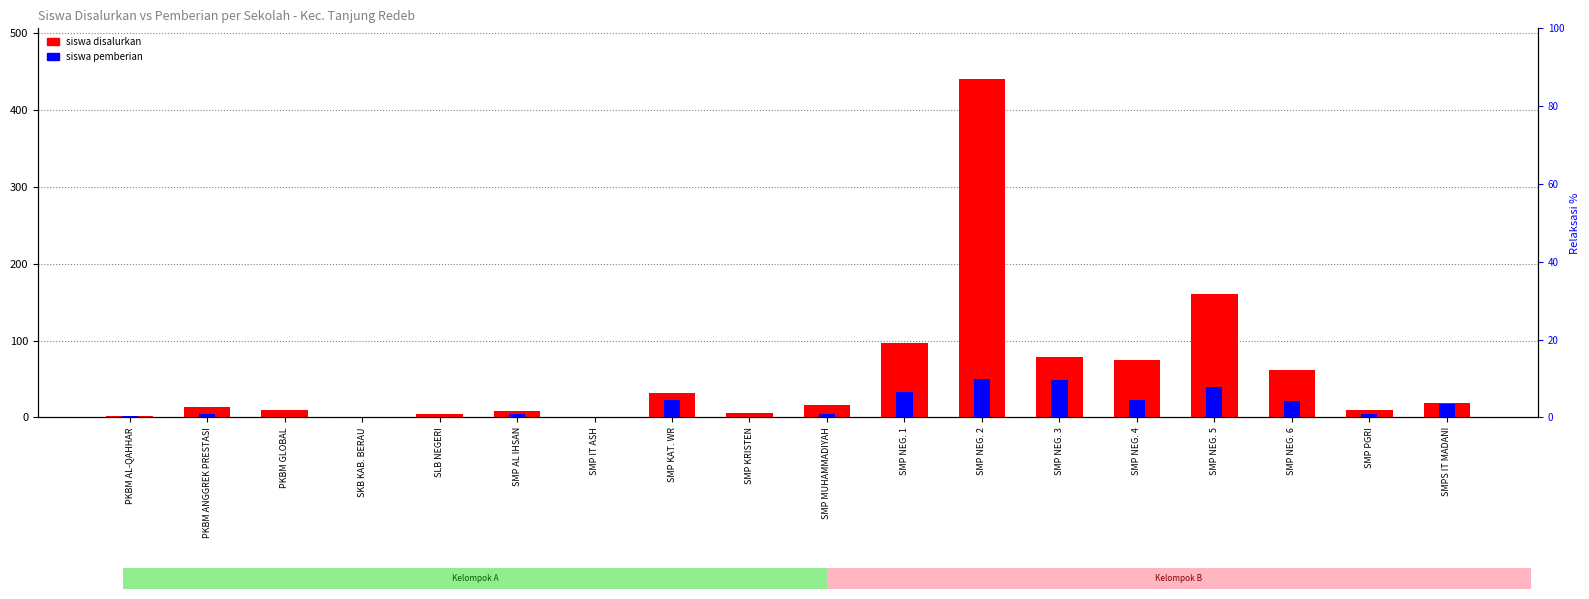

Which category has the highest value in the siswa disalurkan series?

SMP NEG. 2